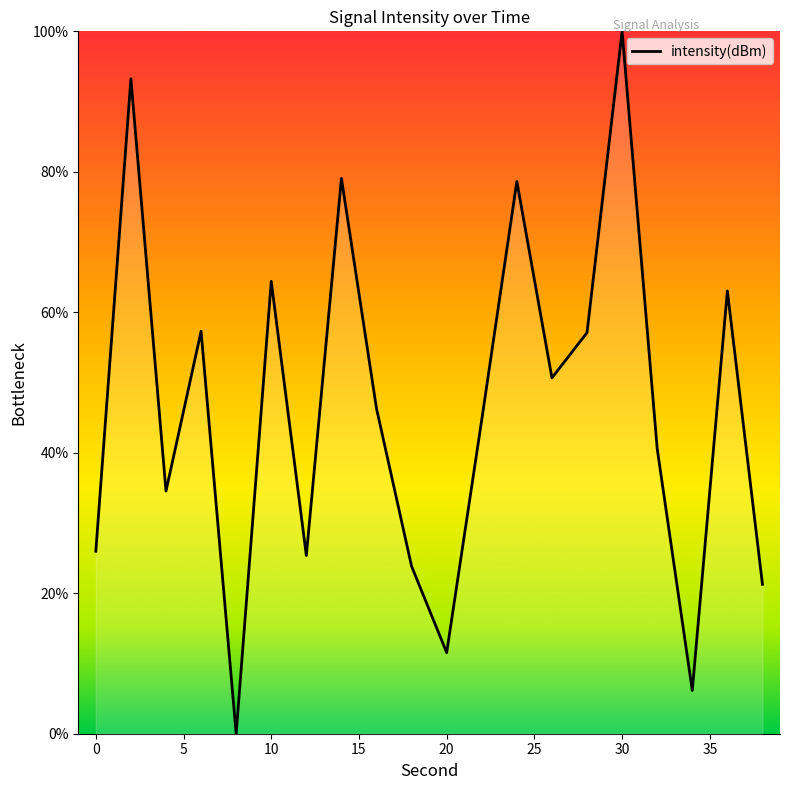

How many series are shown in this chart?

1